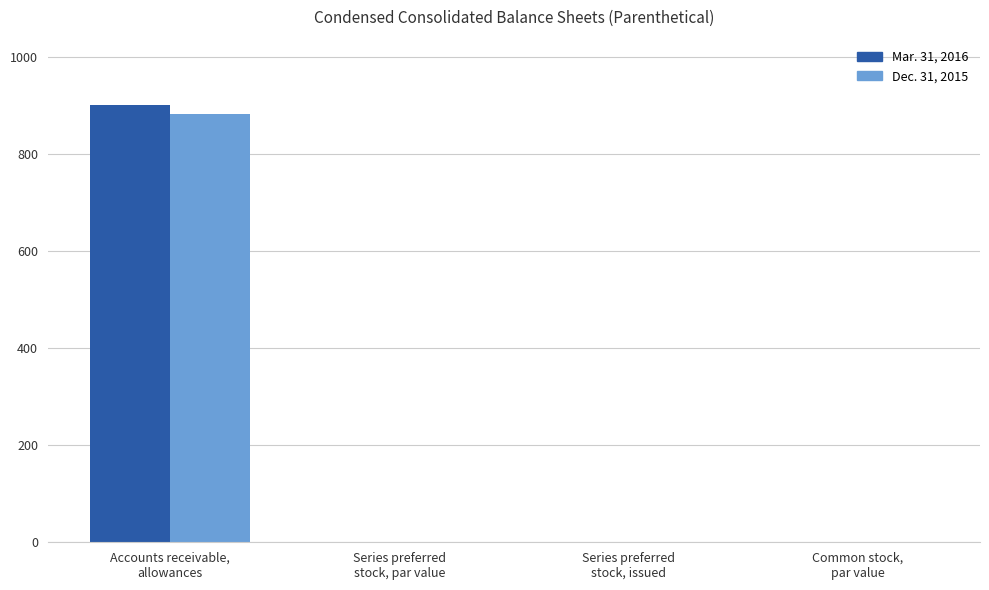

What is the greatest value displayed?

900.0